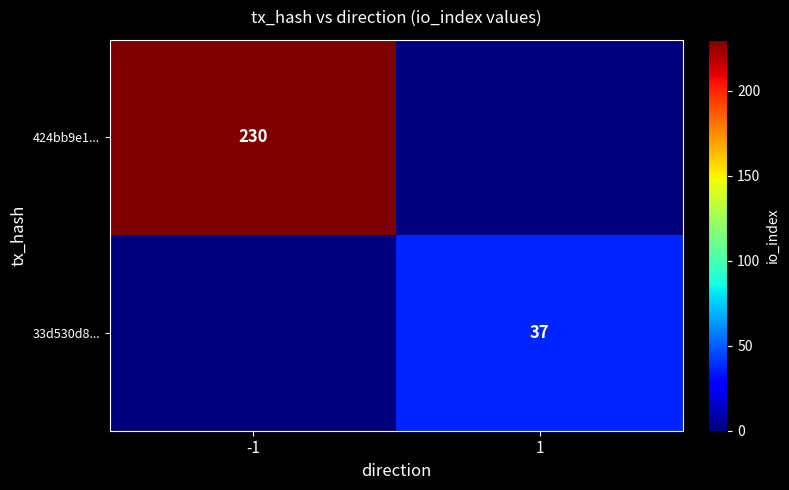

At how many categories does at least one series exceed 65?

1